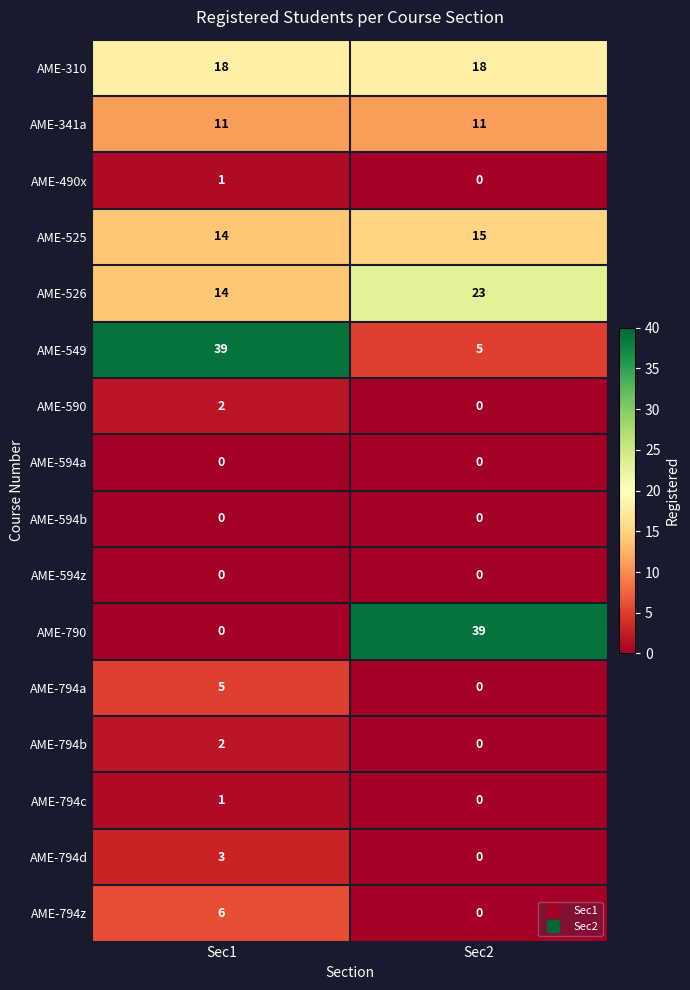

What is the total value across all series at Sec1?

116